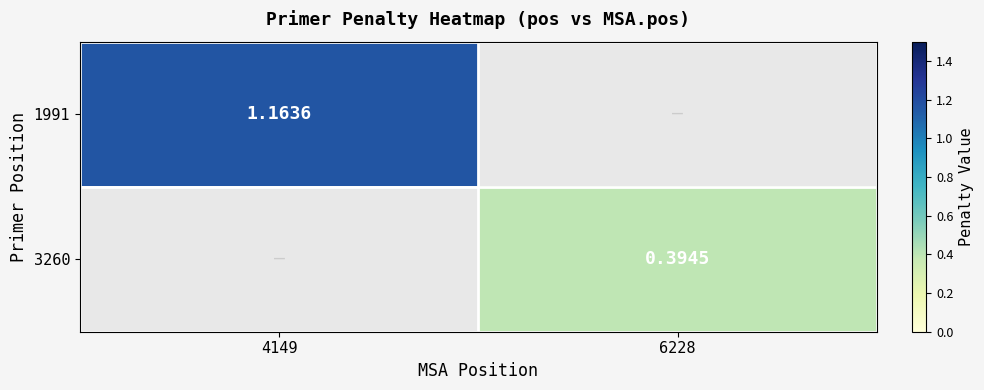

Is the value of 1991 at 4149 greater than the value of 3260 at 6228?

Yes